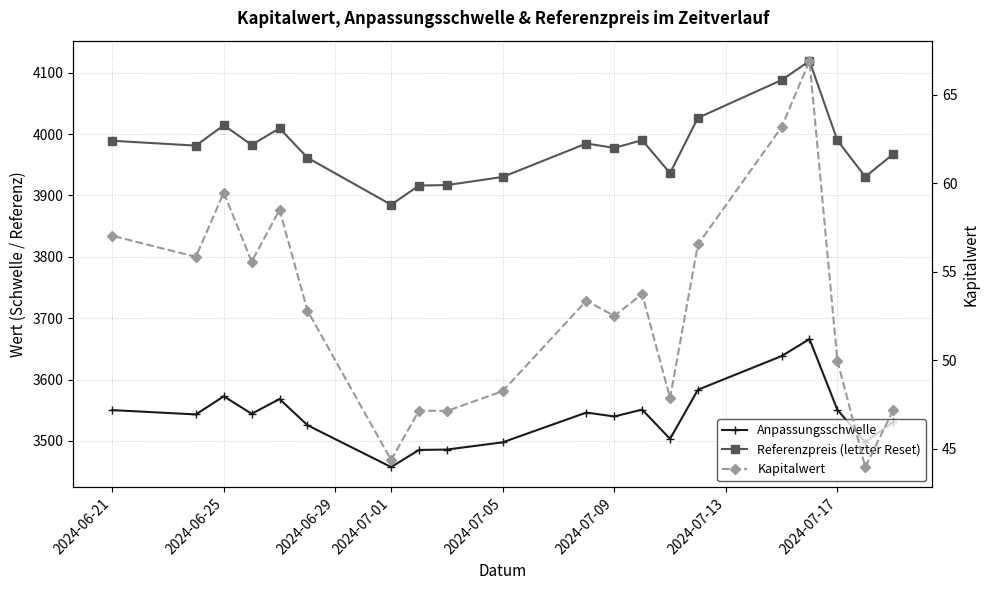

Which series has the largest total across all categories?

Referenzpreis (letzter Reset)